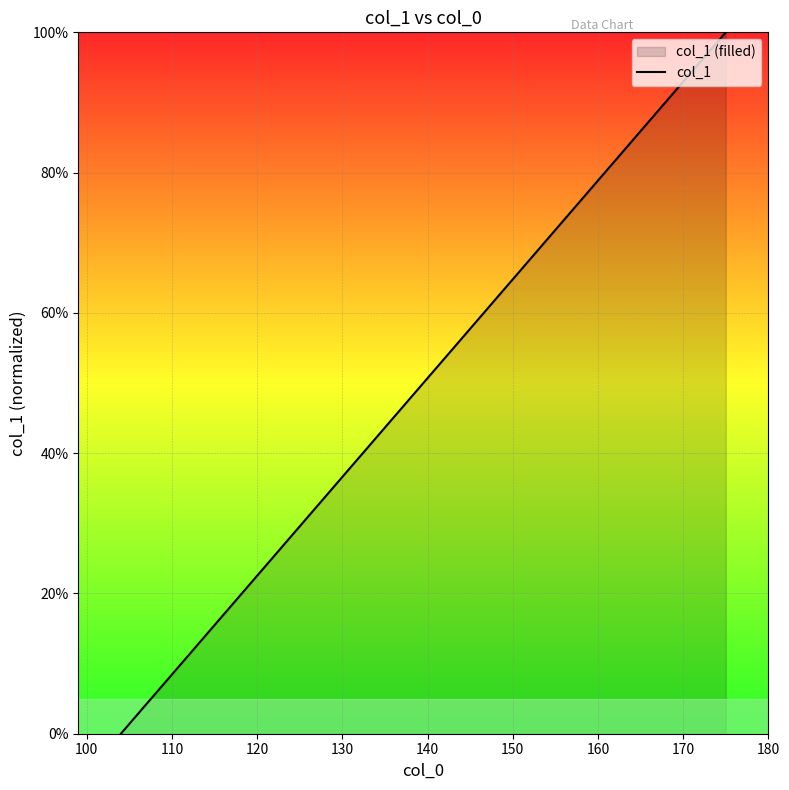

What is the difference between the maximum and minimum values?

100.0